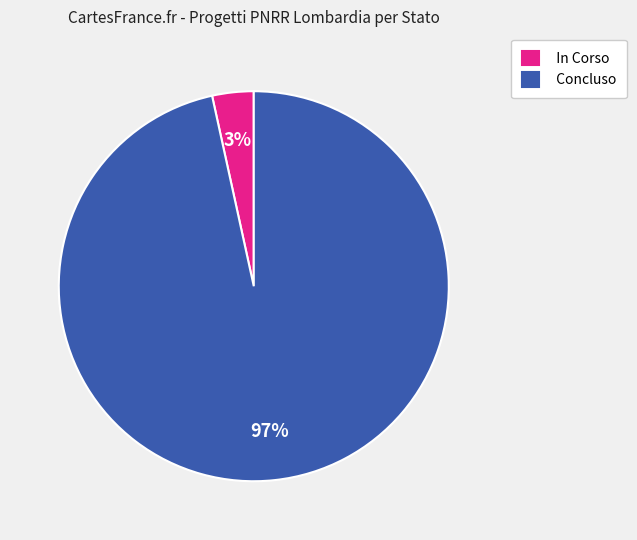

Is Concluso the majority of the pie?

Yes